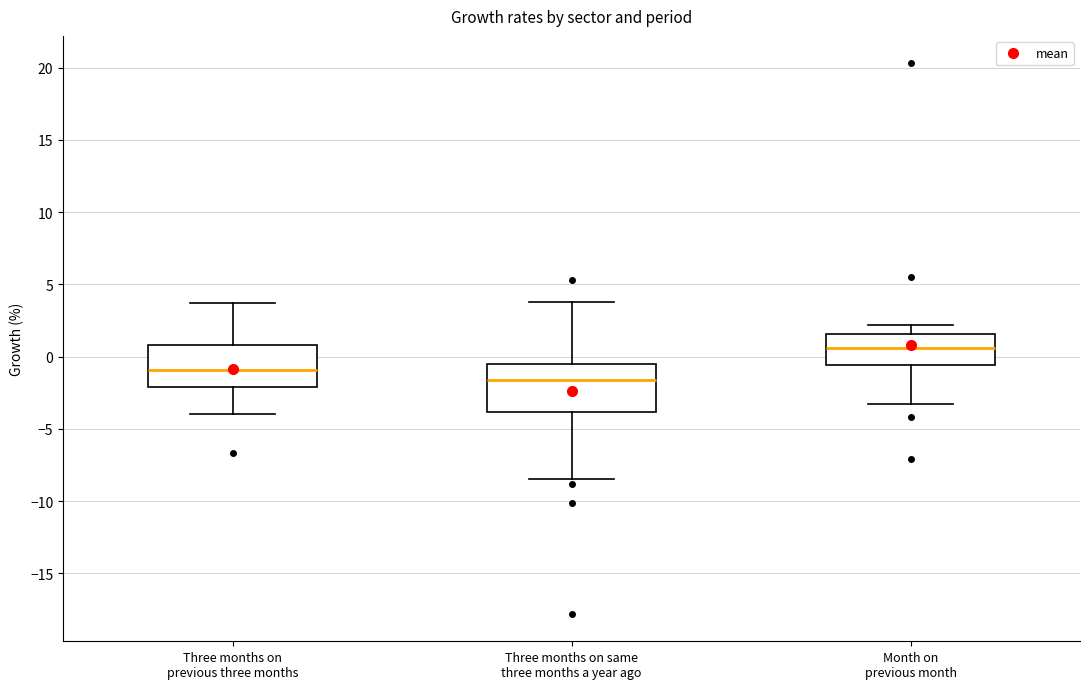

Which box has the lowest median line?

Three months on same three months a year ago